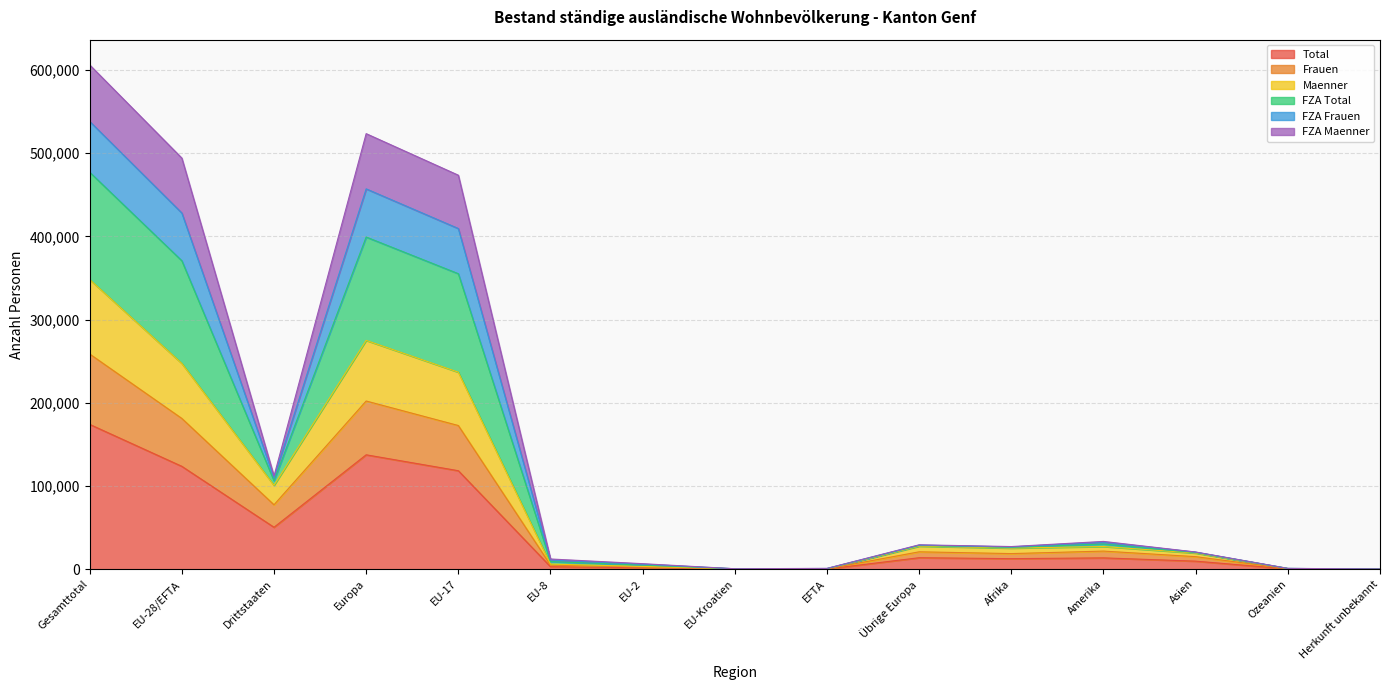

True or false: Maenner and Total cross at least once.

False